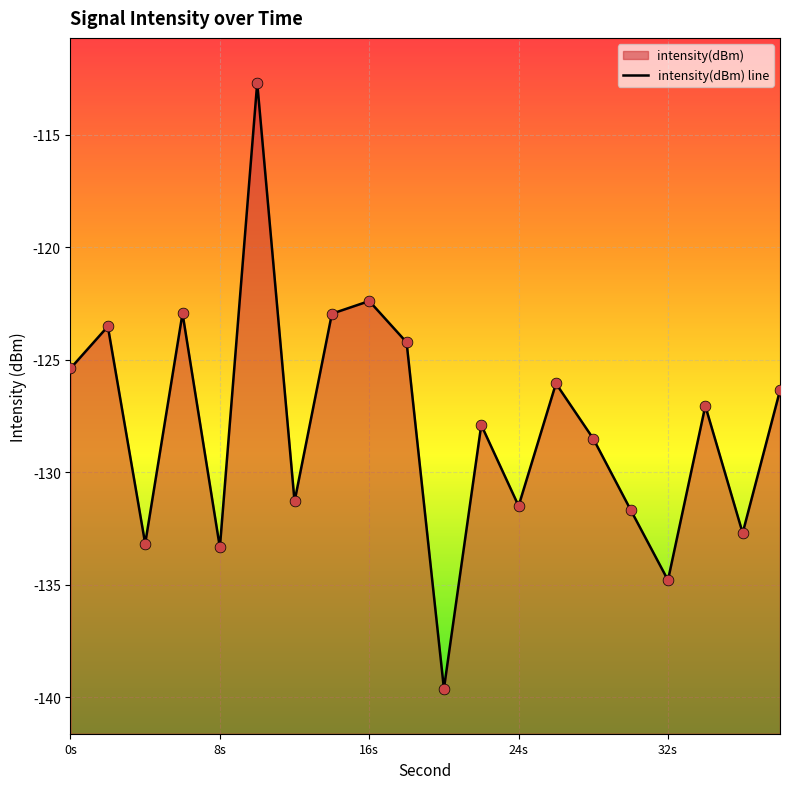

What is the change in value from 2 to 14?

+0.6